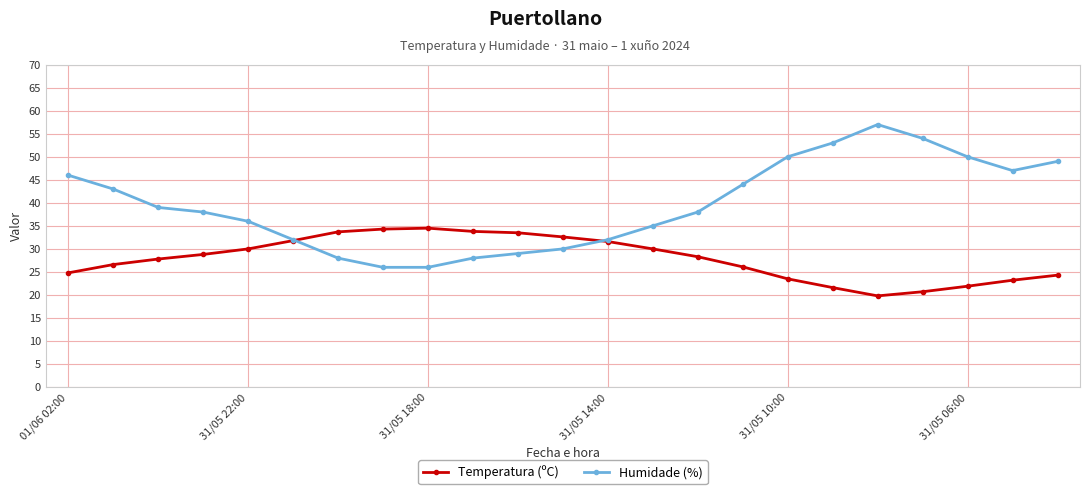

How many distinct data groups are displayed?

2